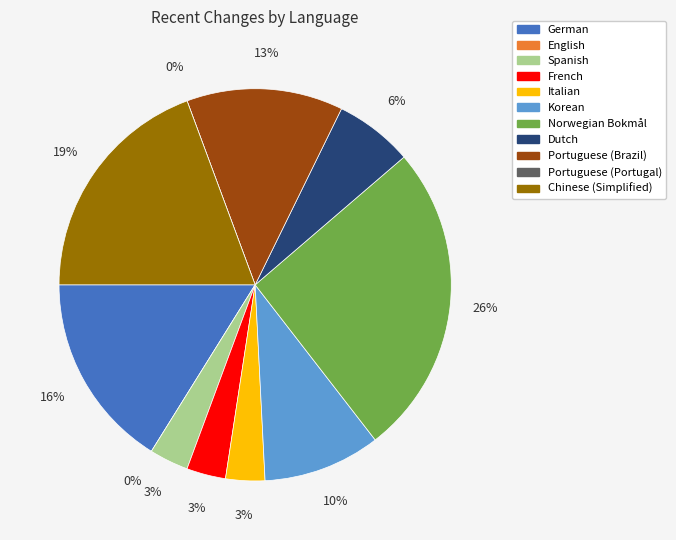

Does any single category account for the majority?

No